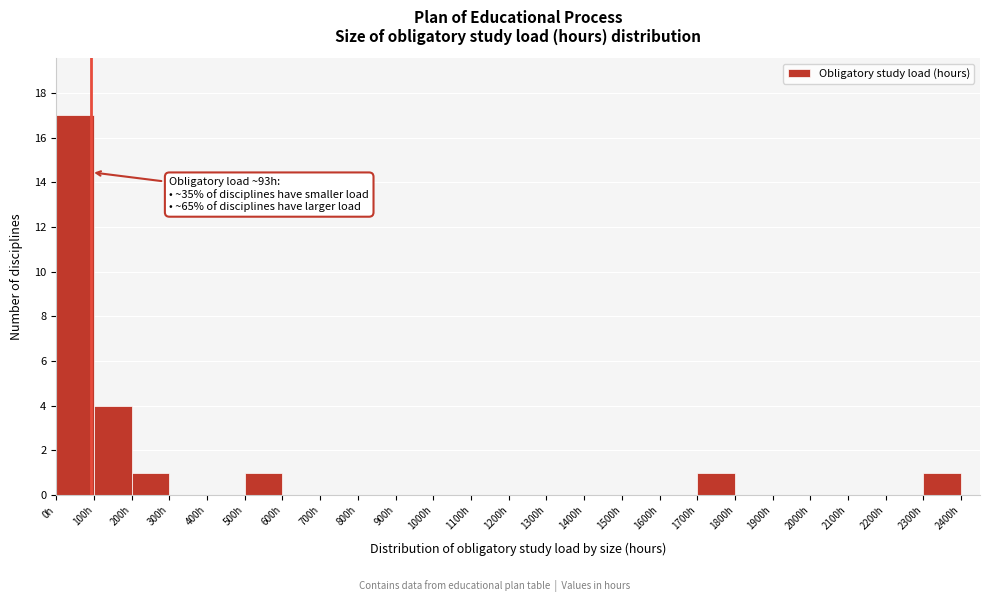

Which range on the x-axis has the tallest bar?

0 to 100